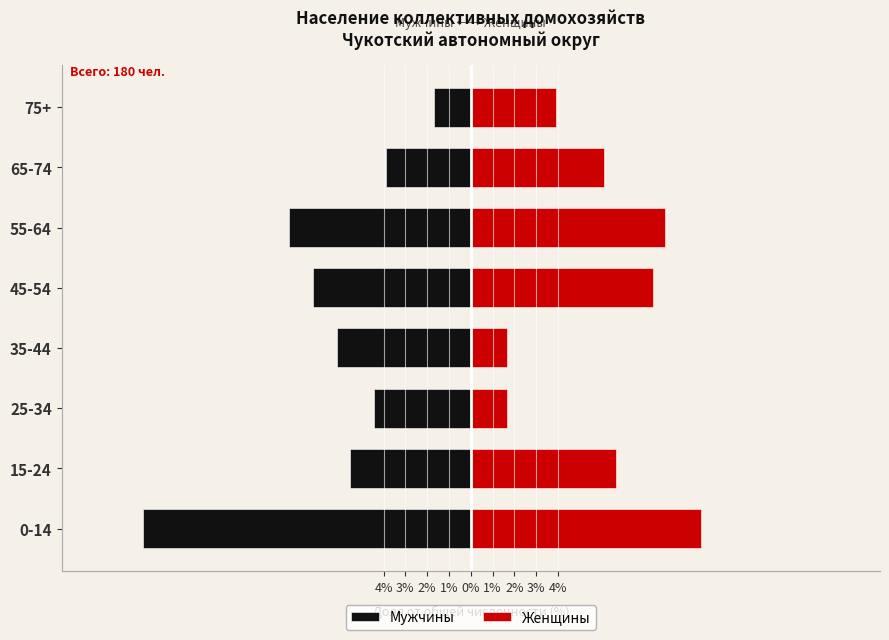

The Мужчины series shows -25.2 at 0-14. True or false?

False